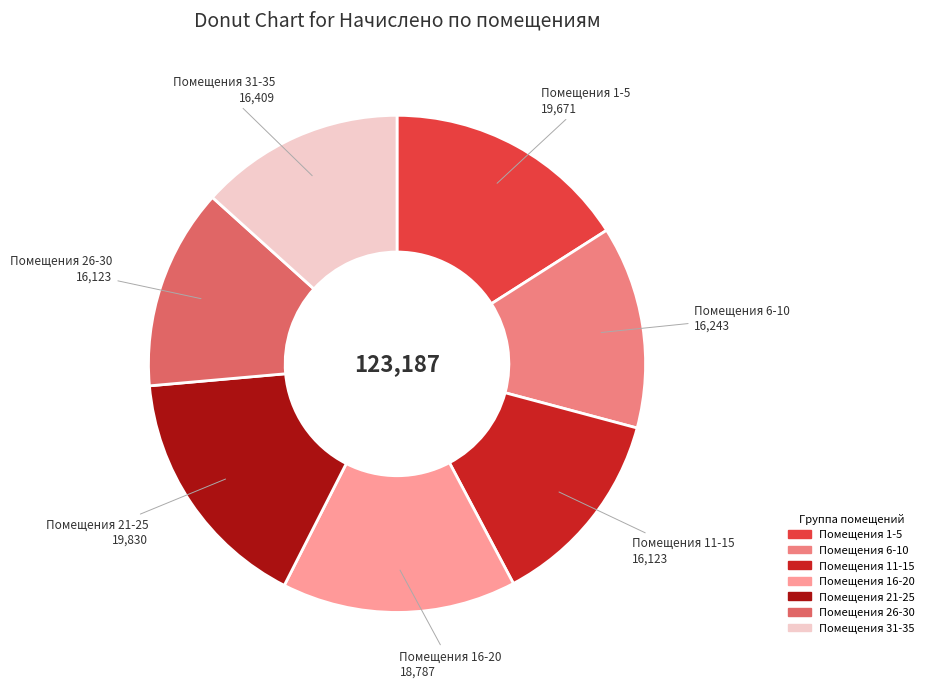

How many slices are in this pie chart?

7